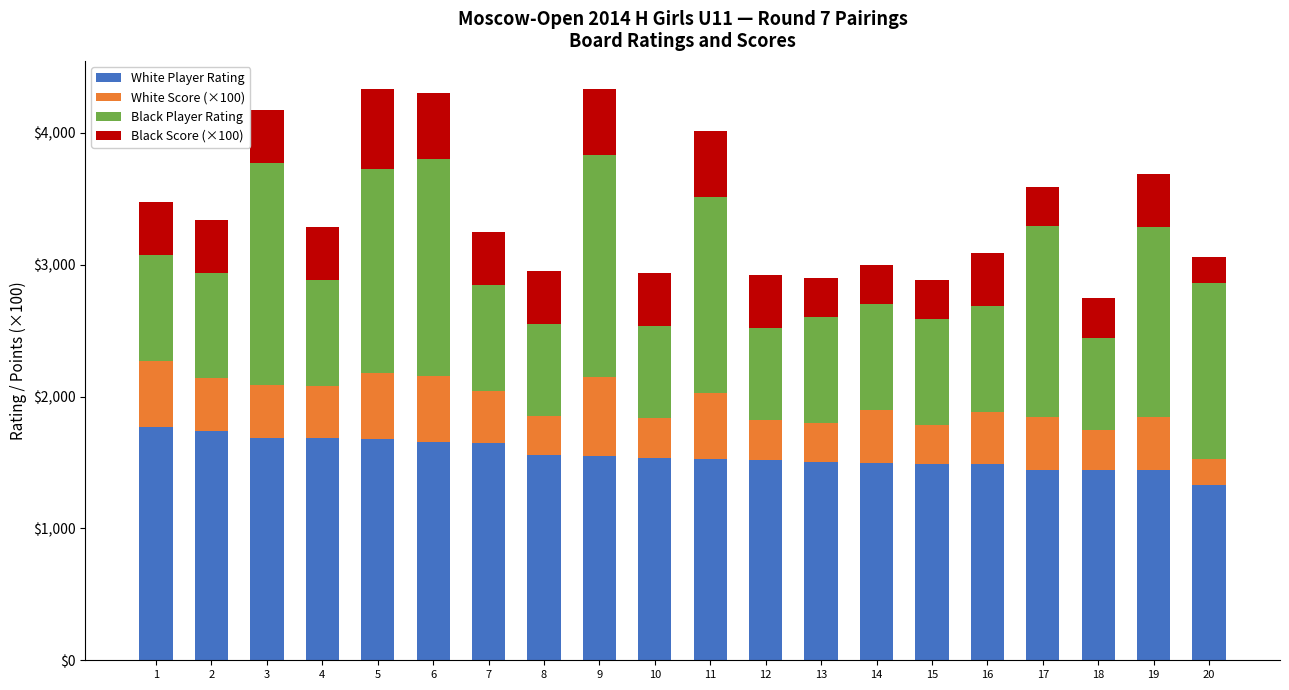

What is the highest value of the White Player Rating series?

1773